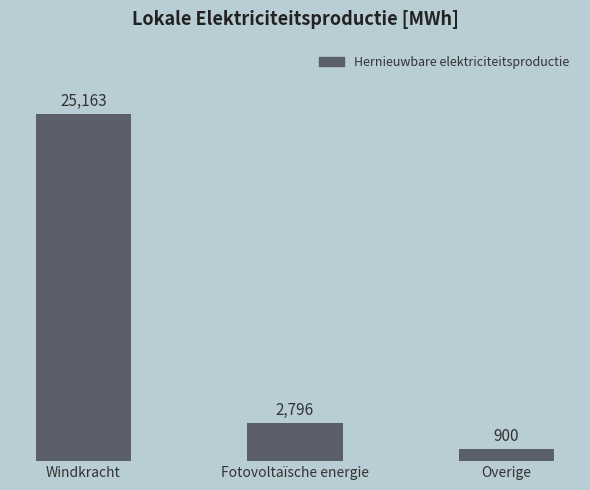

What is the label of the 1st bar from the right?

Overige